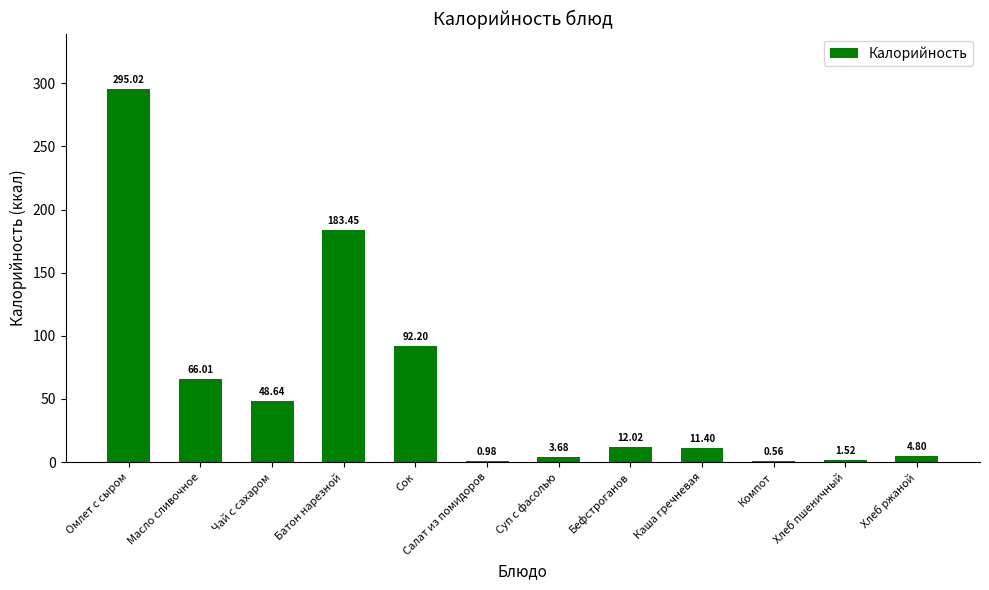

At which label is the value closest to 147?

Батон нарезной